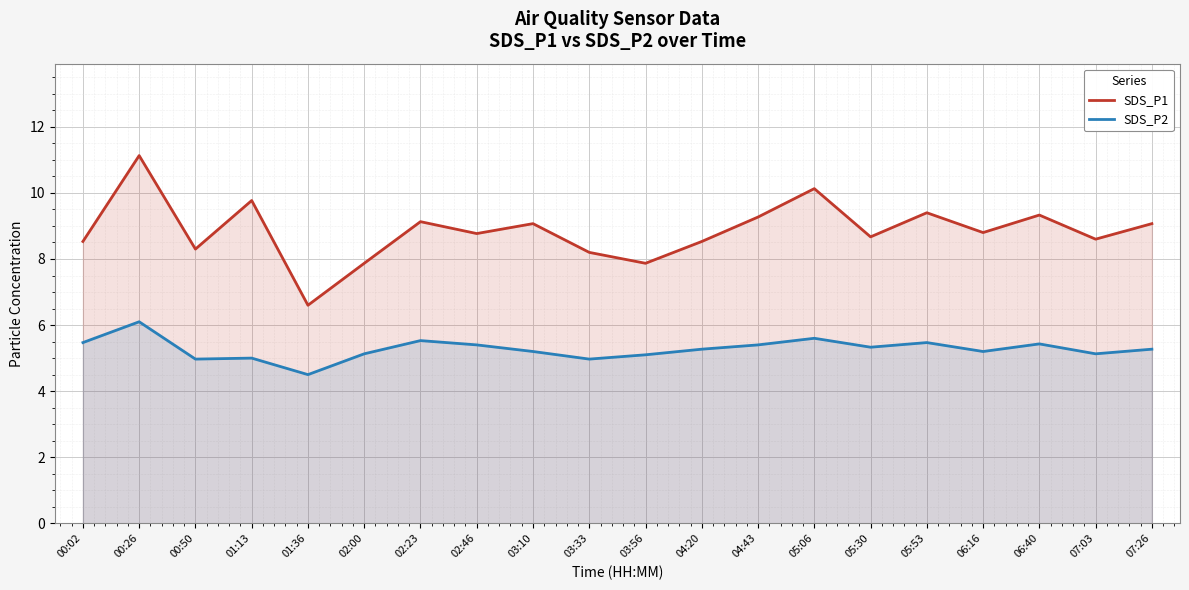

What is the difference between the maximum and minimum values in the SDS_P2 series?

1.6